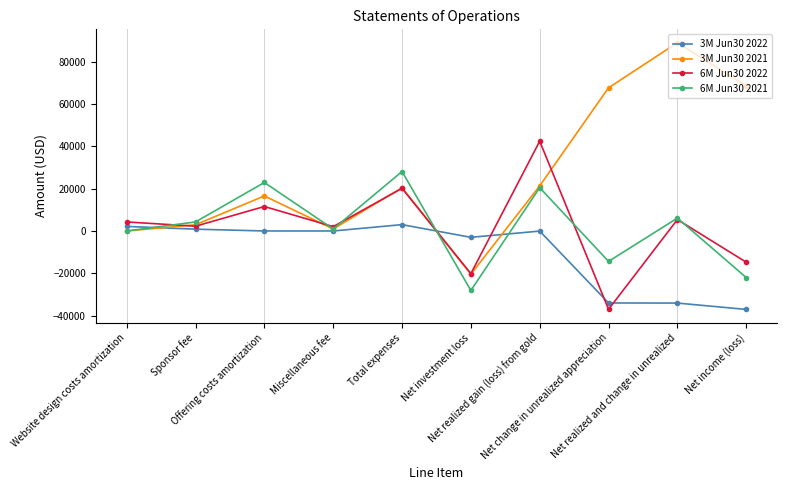

What is the smallest value displayed?

-37087